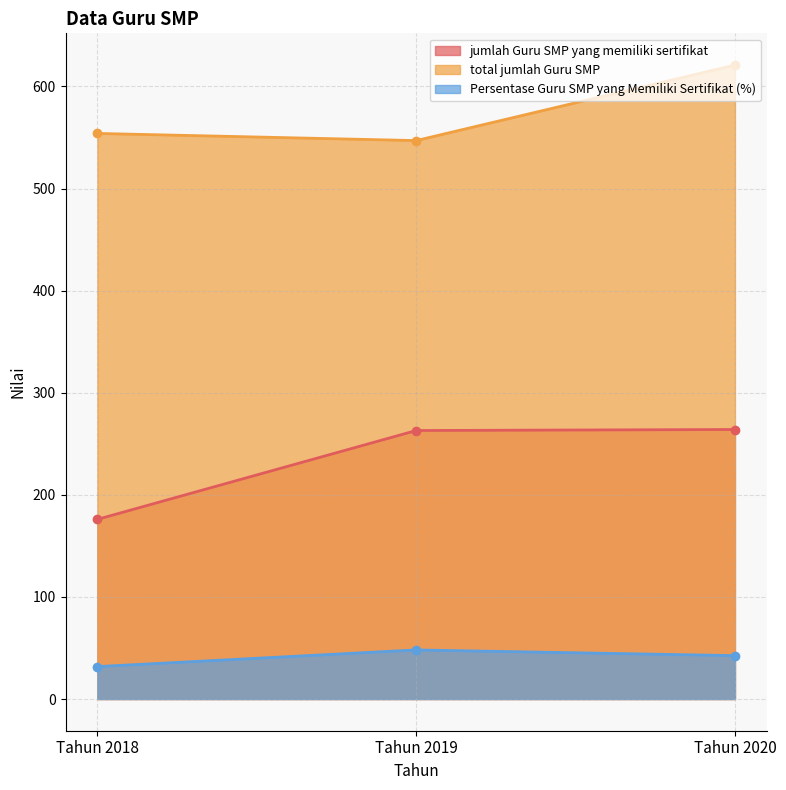

The jumlah Guru SMP yang memiliki sertifikat series shows 312.9 at Tahun 2018. True or false?

False